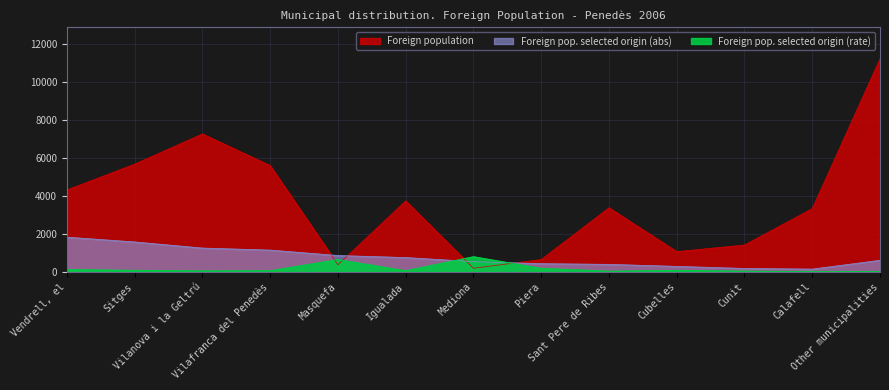

The value of Foreign pop. selected origin (rate) at Cubelles is 75. True or false?

True